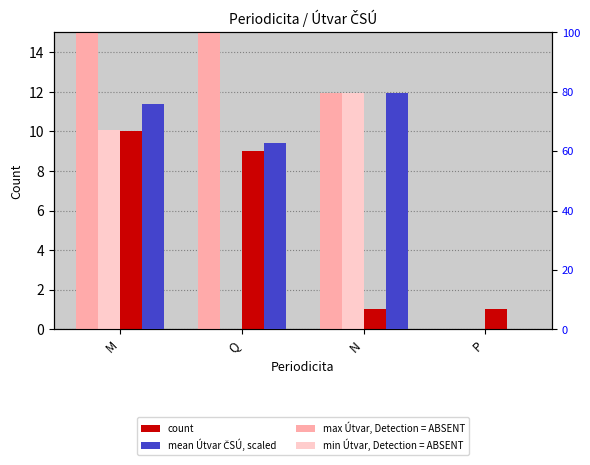

What is the difference between the highest and lowest values at N?

78.6